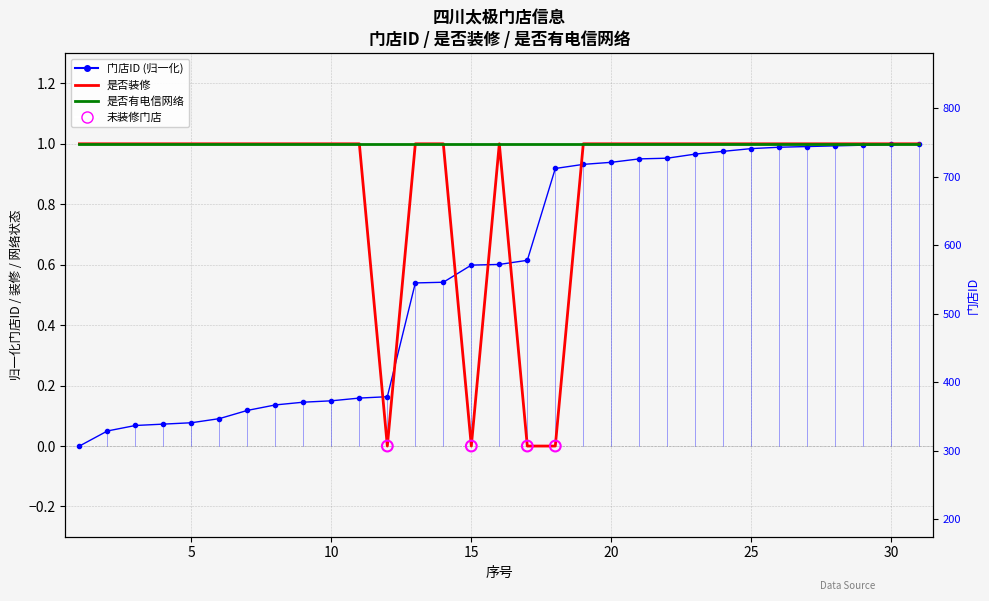

At which category is the sum across all series the highest?

30